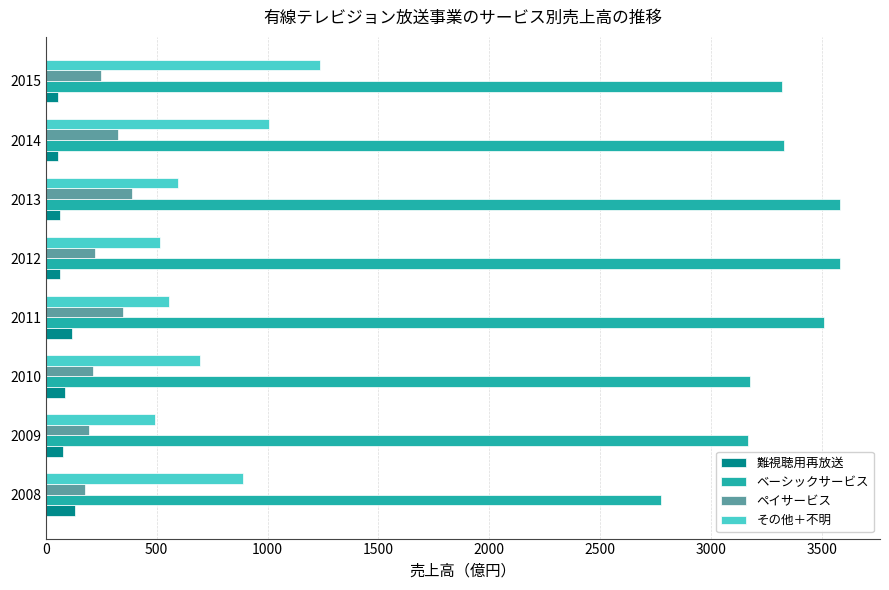

What is the sum of all その他＋不明 values?

5984.8